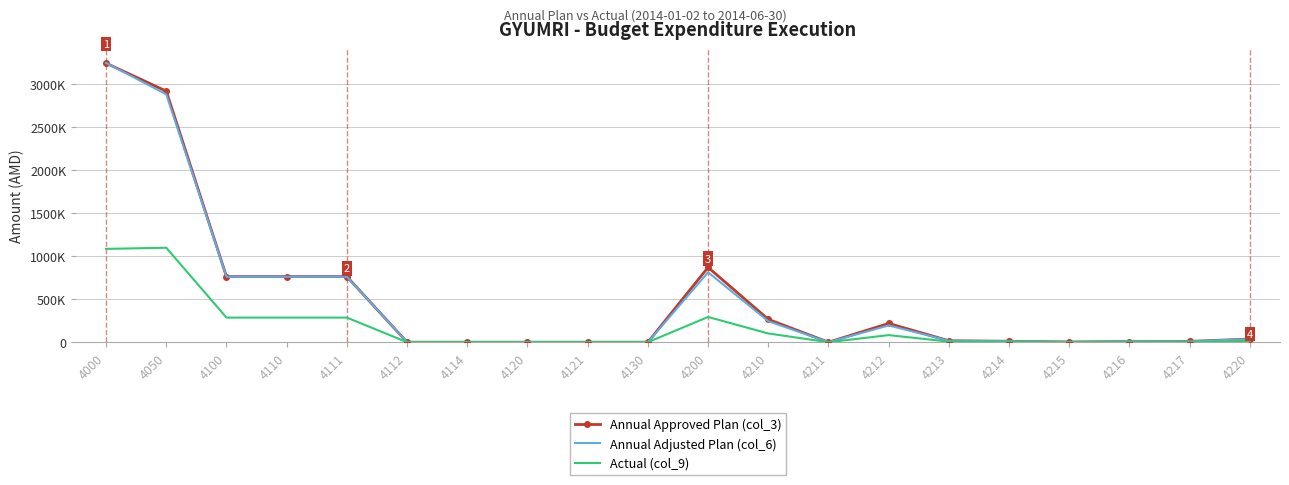

What are all the series names shown in the legend?

Annual Approved Plan (col_3), Annual Adjusted Plan (col_6), Actual (col_9)